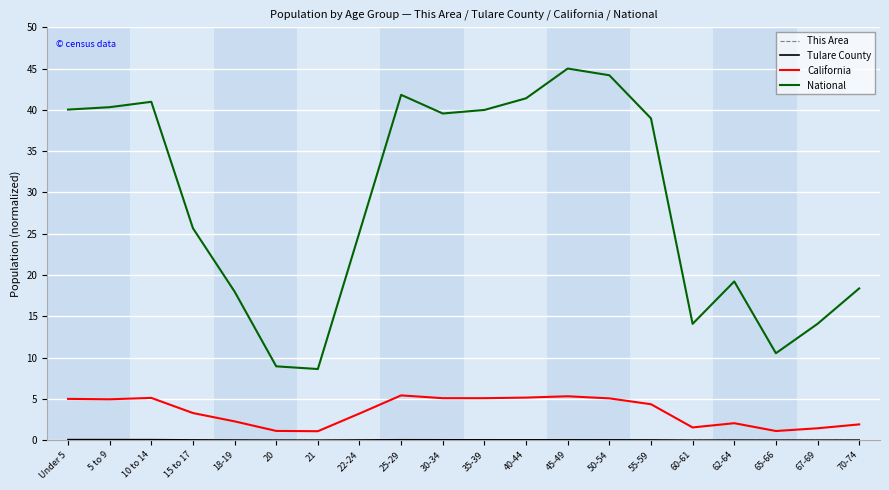

Which series has the largest total across all categories?

National